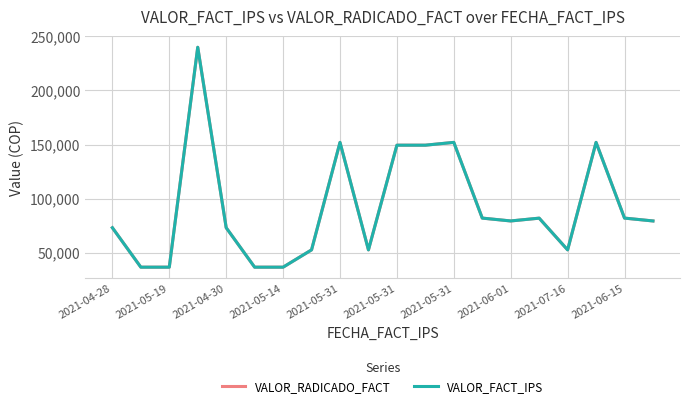

What is the difference between the second highest and minimum values in the VALOR_FACT_IPS series?

115481